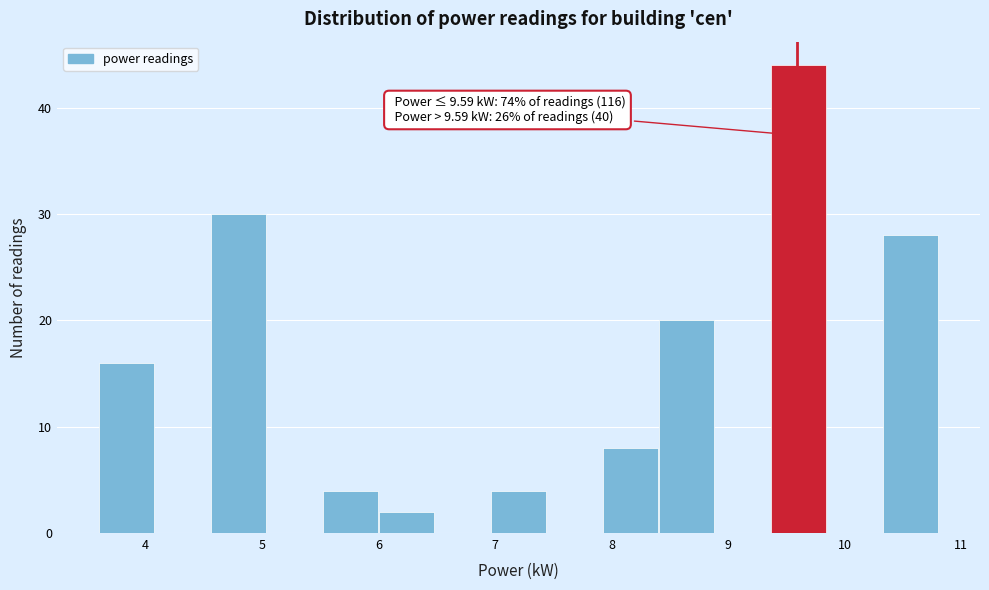

Over which range of the x-axis is the bar tallest?

9.4 to 9.8